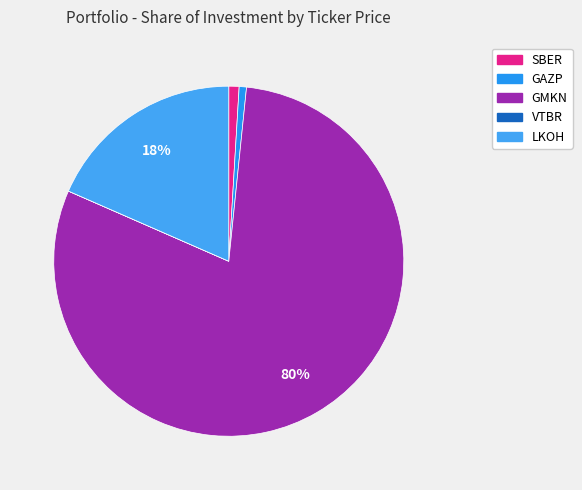

Is it true that GAZP is 14% of the pie?

False